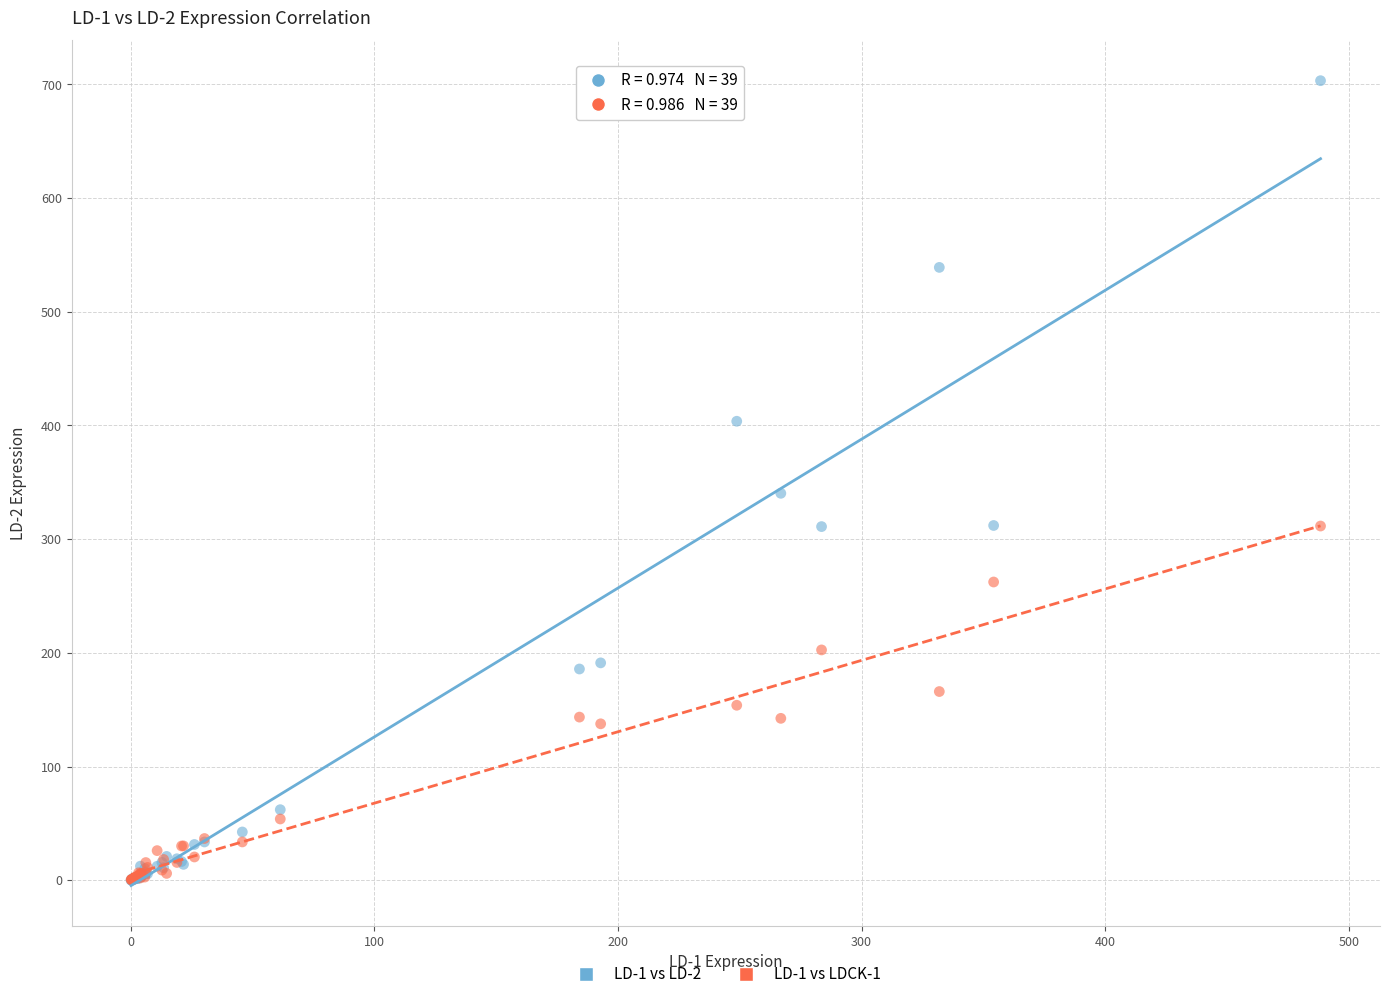

Across all series, what Y value is closest to 351?

340.3